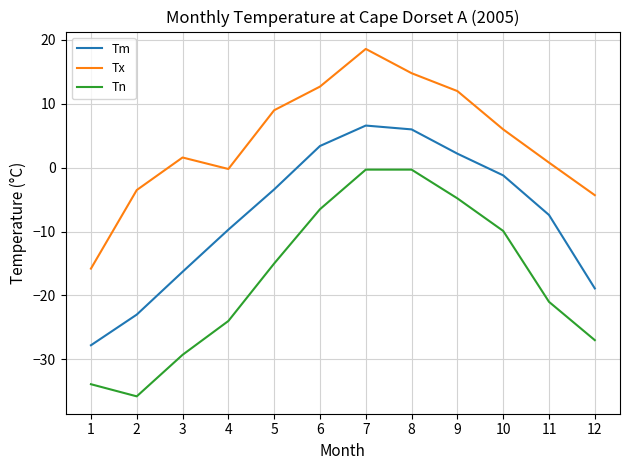

Reading left to right, what are all the values shown in this chart?

Tm: 1=-27.8	2=-23.0	3=-16.3	4=-9.7	5=-3.4	6=3.4	7=6.6	8=6.0	9=2.2	10=-1.2	11=-7.4	12=-18.9
Tx: 1=-15.8	2=-3.5	3=1.6	4=-0.2	5=9.0	6=12.7	7=18.6	8=14.8	9=12.0	10=6.0	11=0.8	12=-4.3
Tn: 1=-33.9	2=-35.8	3=-29.3	4=-24.0	5=-15.0	6=-6.5	7=-0.3	8=-0.3	9=-4.8	10=-9.9	11=-21.0	12=-27.0